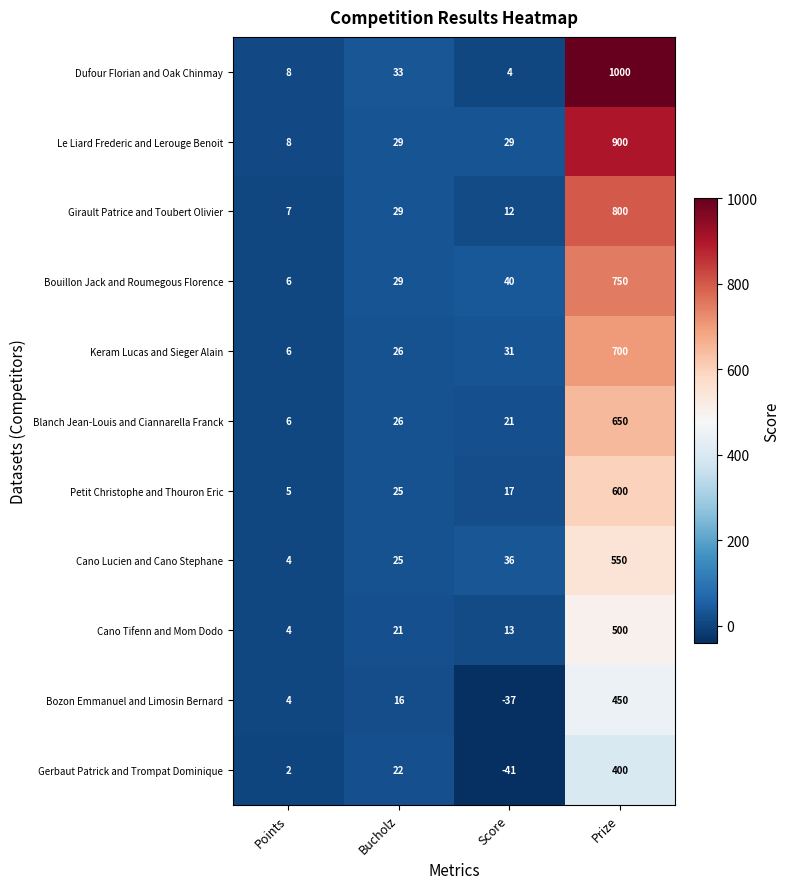

True or false: Keram Lucas and Sieger Alain has a value of 40 at Bucholz.

False